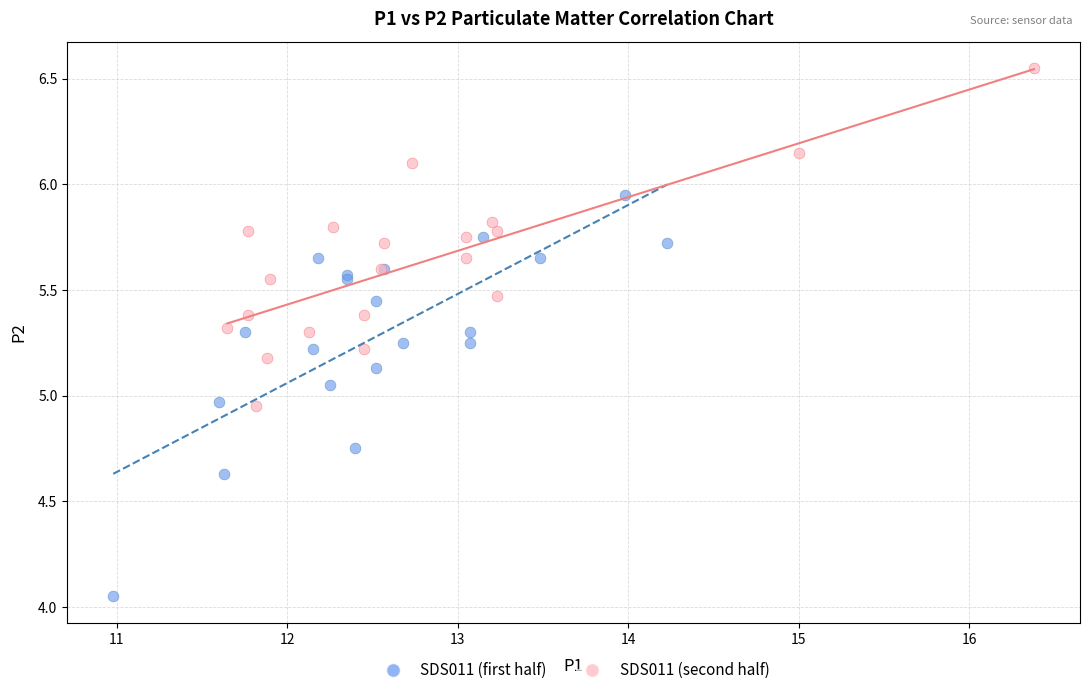

Which series has the largest Y range (max minus min)?

SDS011 (first half)